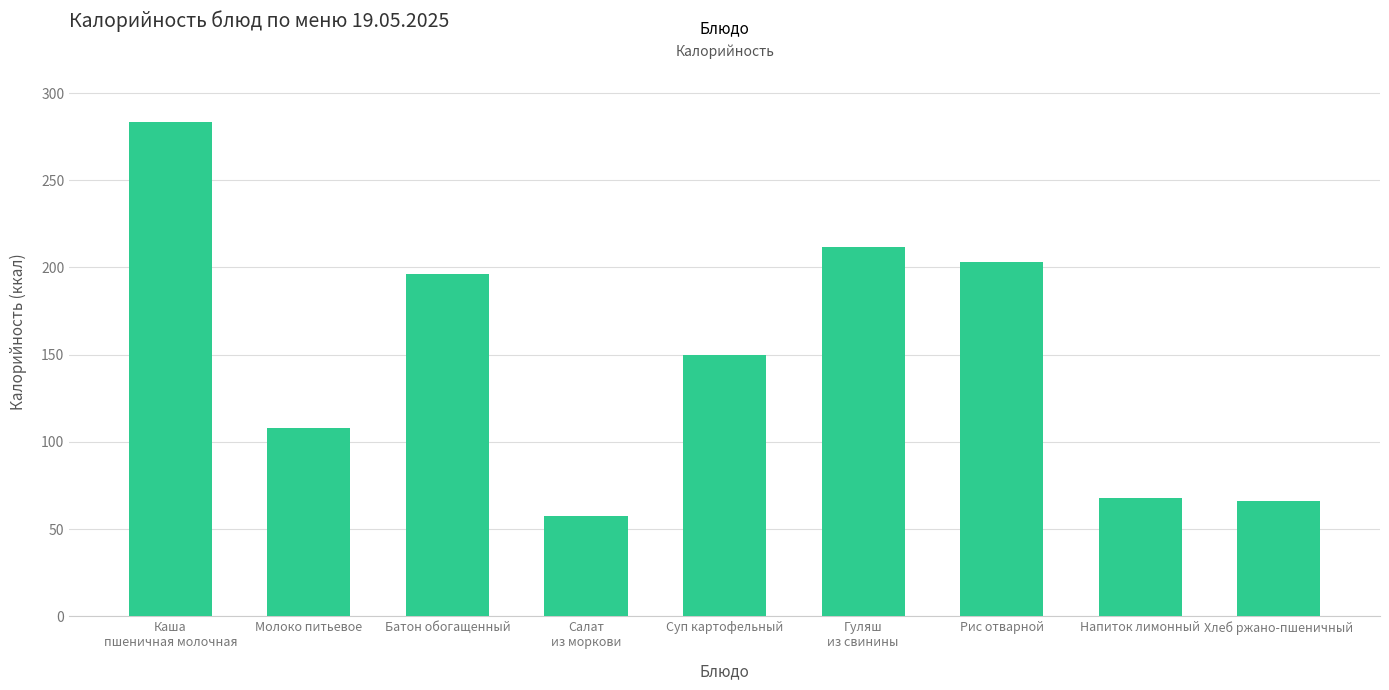

What is the value of the 7th bar from the left?

203.0